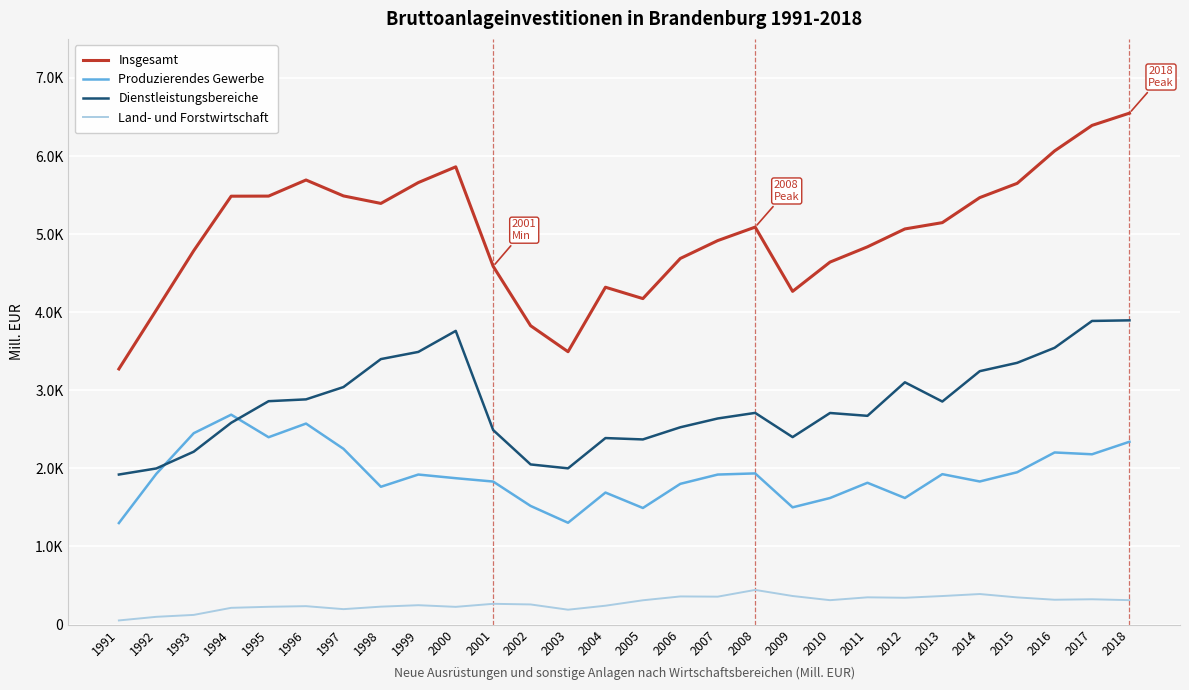

True or false: Insgesamt and Produzierendes Gewerbe cross at least once.

False